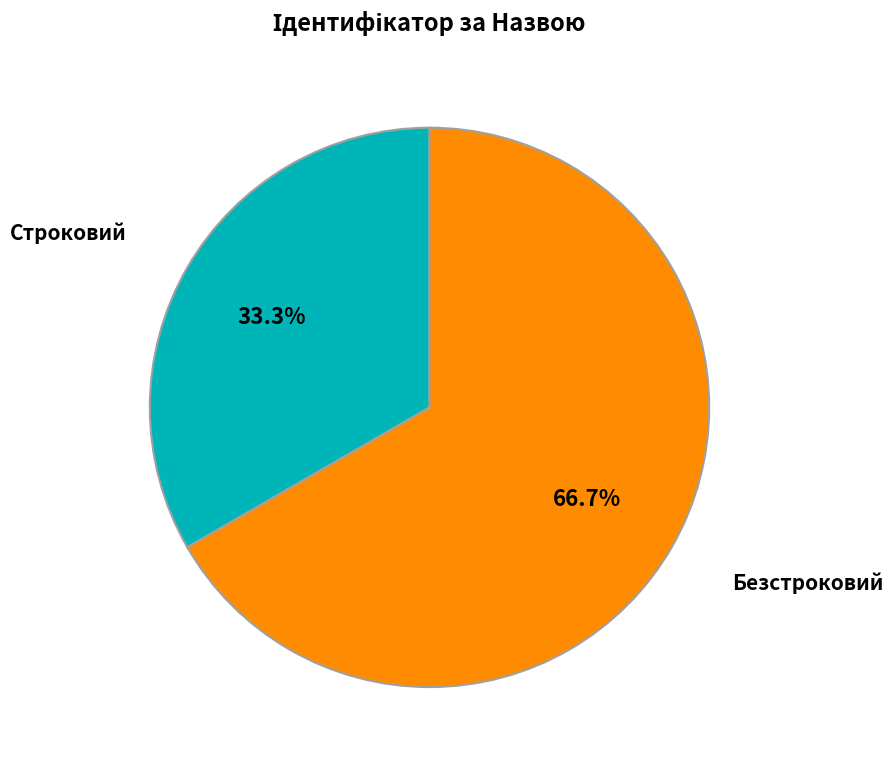

Rank the categories by value from lowest to highest.

Строковий, Безстроковий